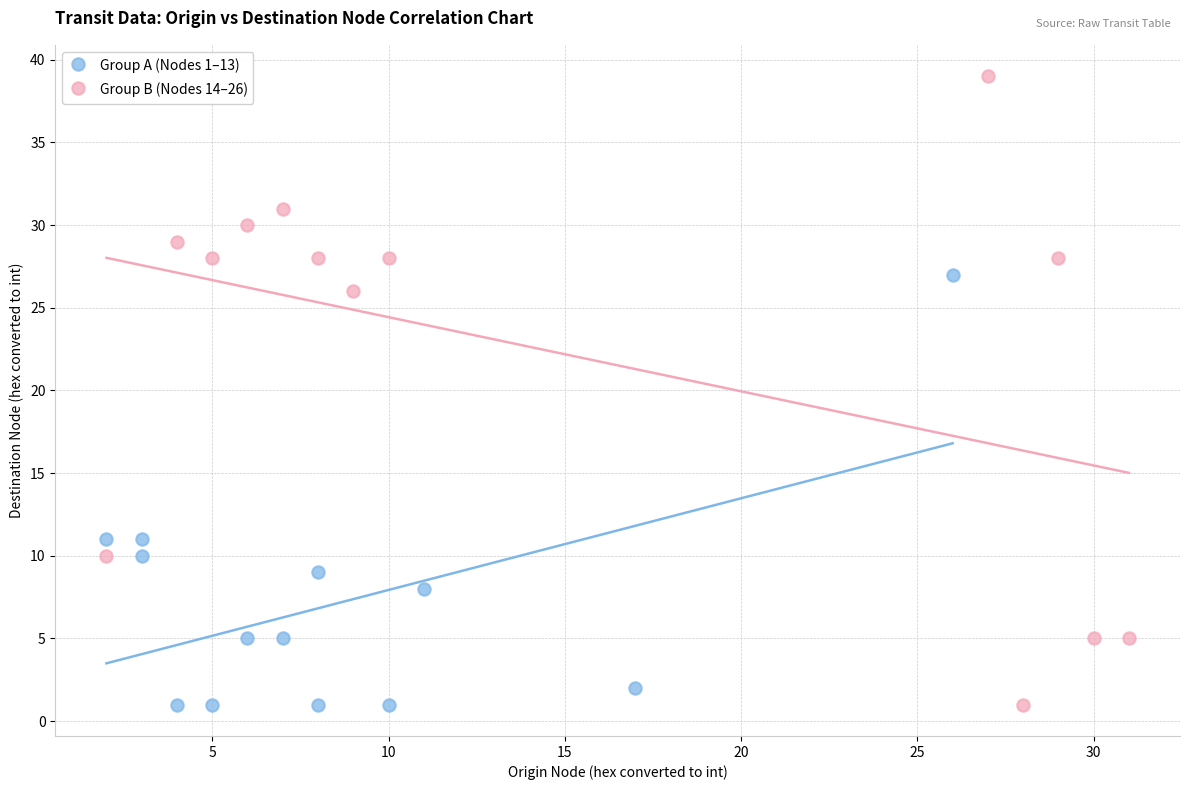

Which series has the widest spread of Y values?

Group B (Nodes 14–26)